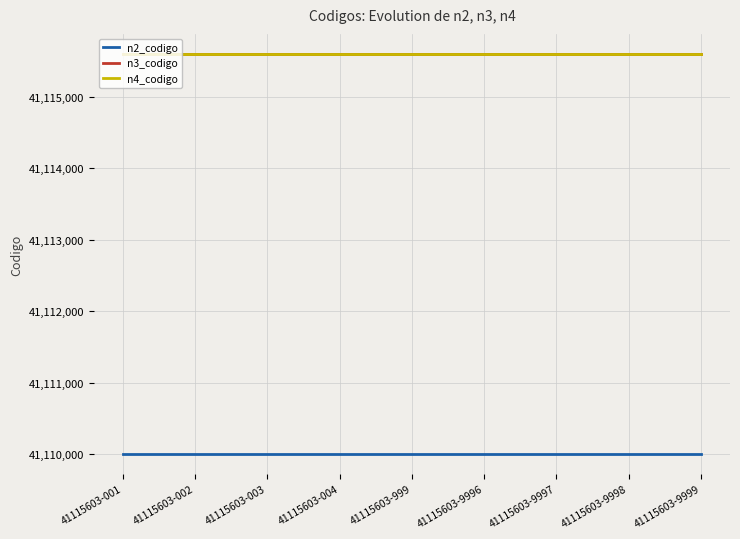

What is the maximum value for n3_codigo?

41115600